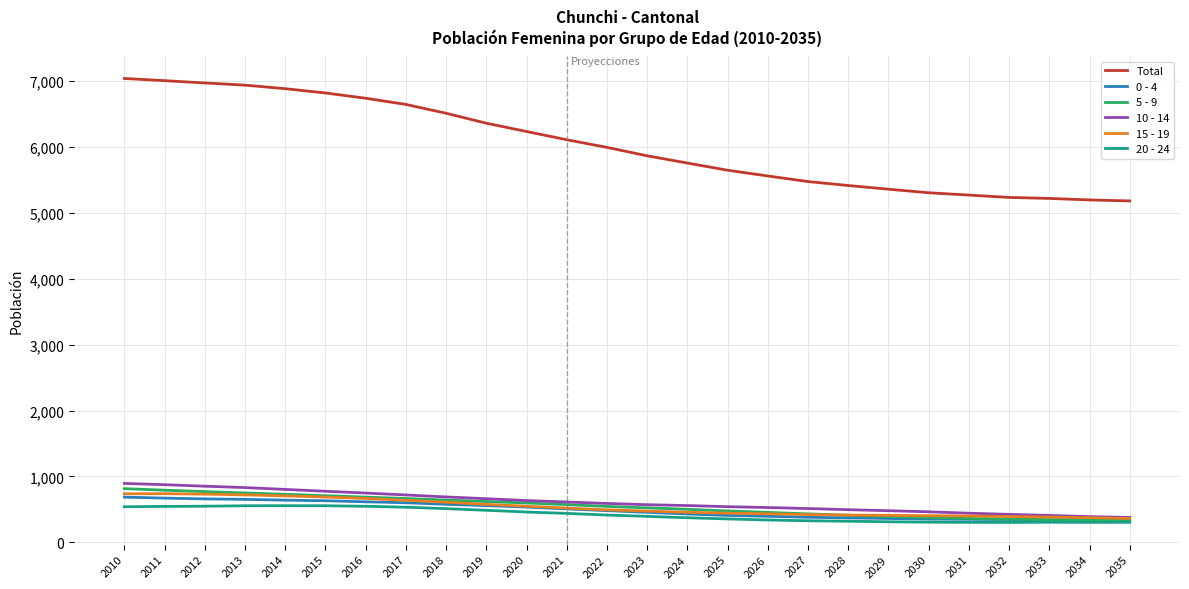

Is it true that 20 - 24 equals 544 at 2029?

False